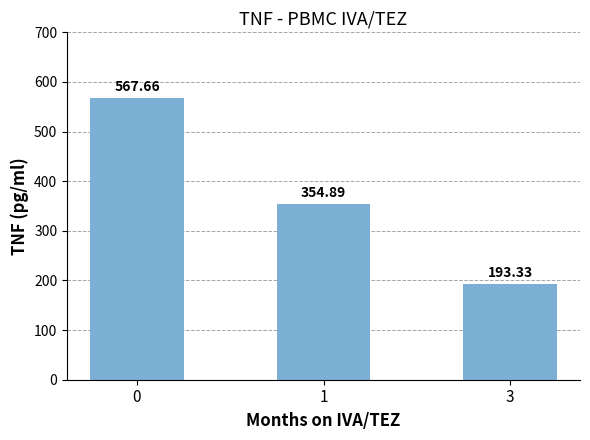

What is the maximum value shown in the chart?

567.7